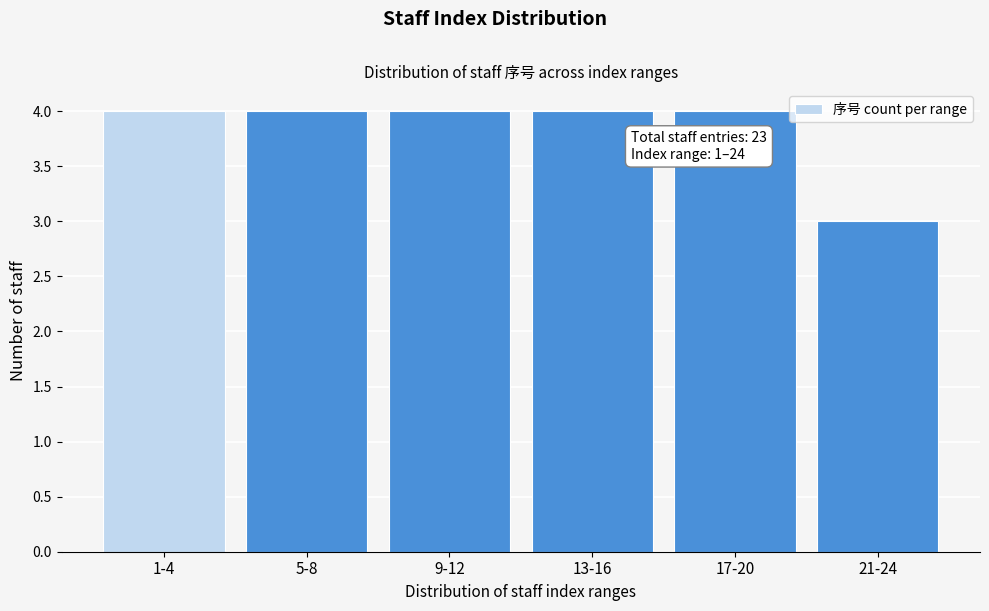

Reading left to right, extract all data points from this chart.

4	4	4	4	4	3